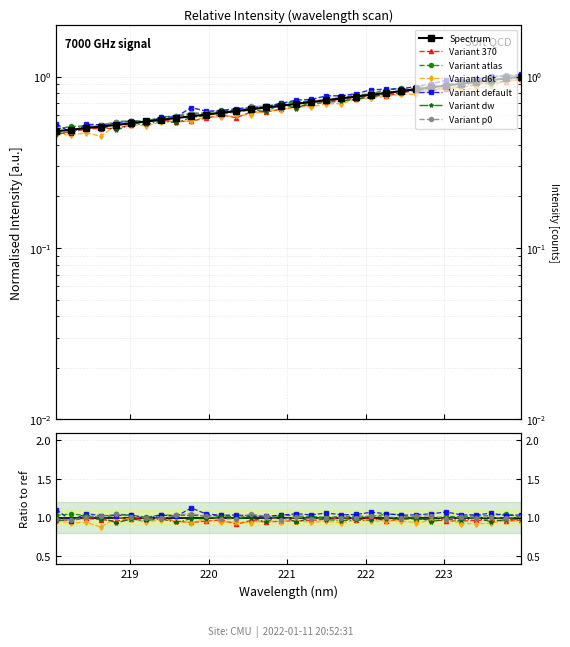

What is the sum of all values?

22.6